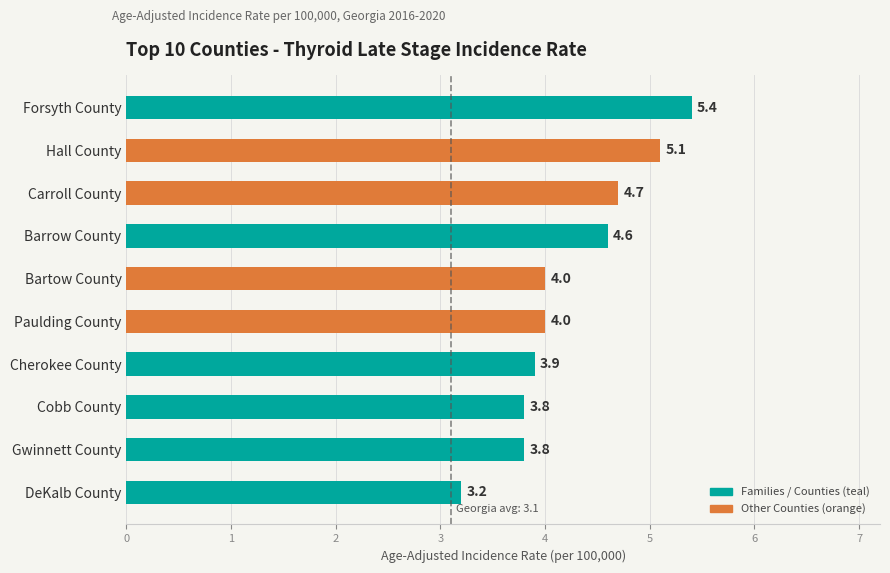

How many categories are shown in the chart?

10